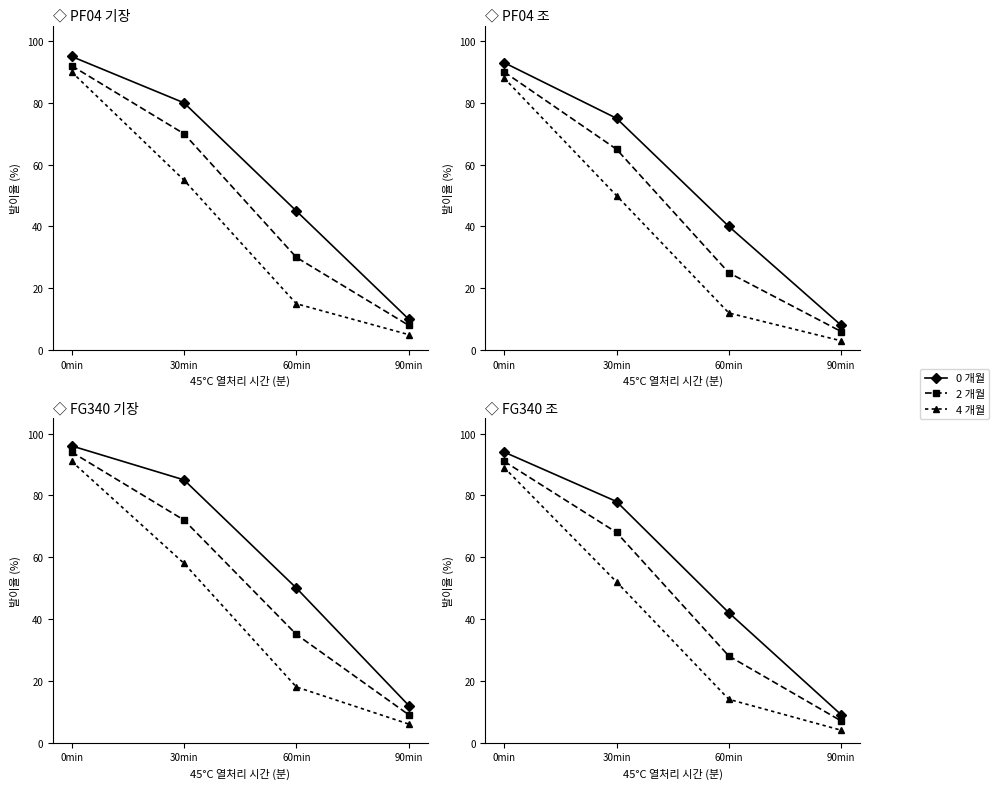

What is the lowest value of the 2 개월 series?

7